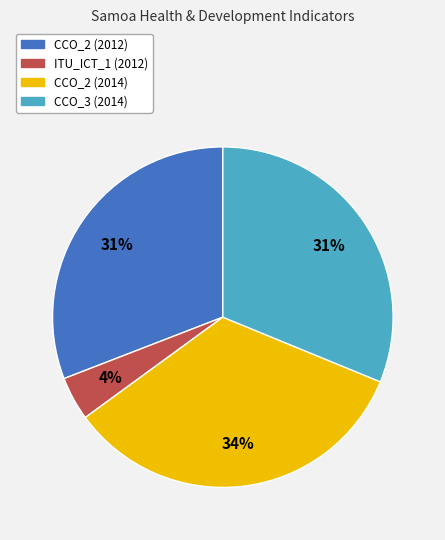

What is the ratio of the value at CCO_2 (2014) to the value at CCO_2 (2012)?

1.1